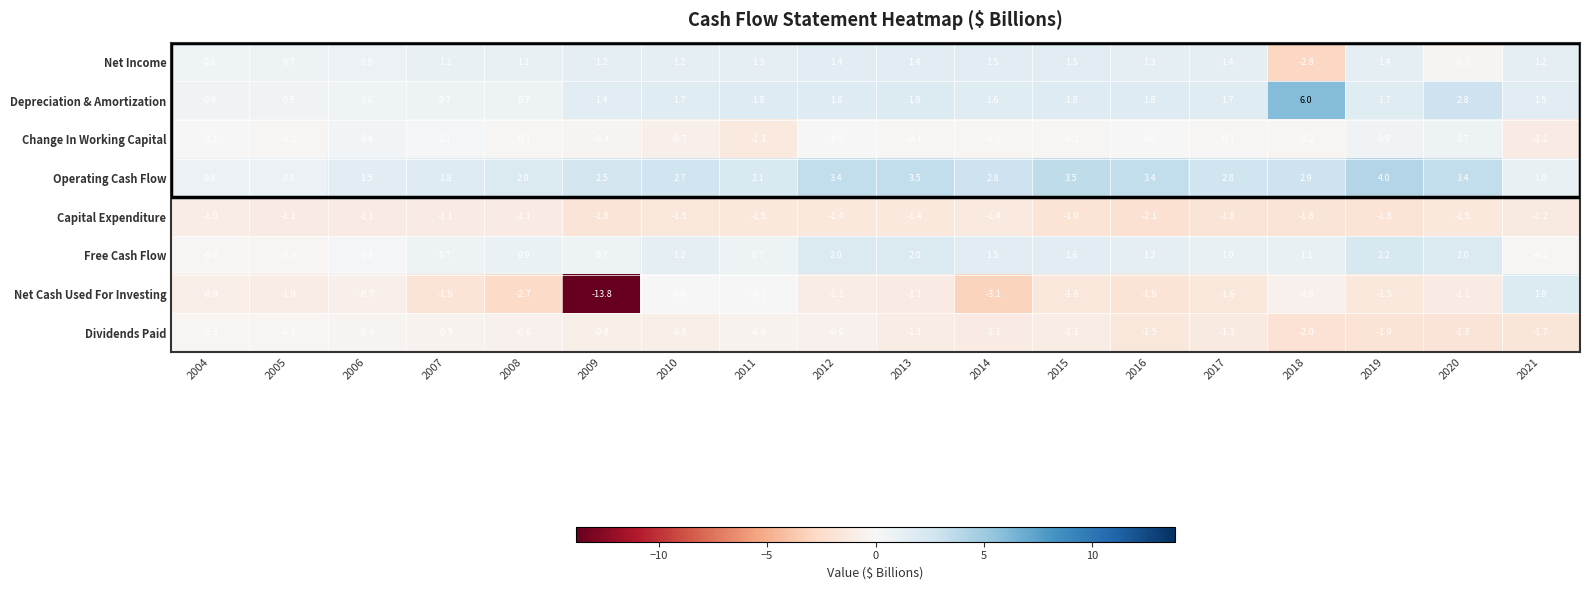

What is the smallest value displayed?

-13.8